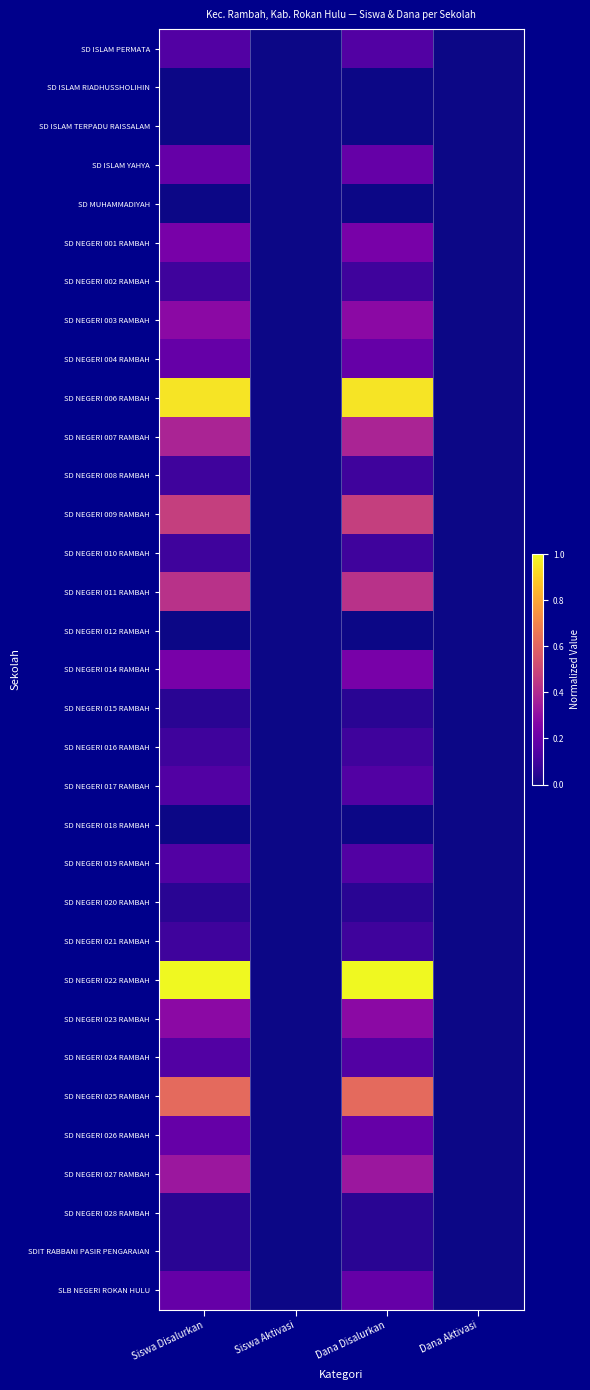

Which has a higher value, Siswa Disalurkan or Dana Aktivasi?

Siswa Disalurkan